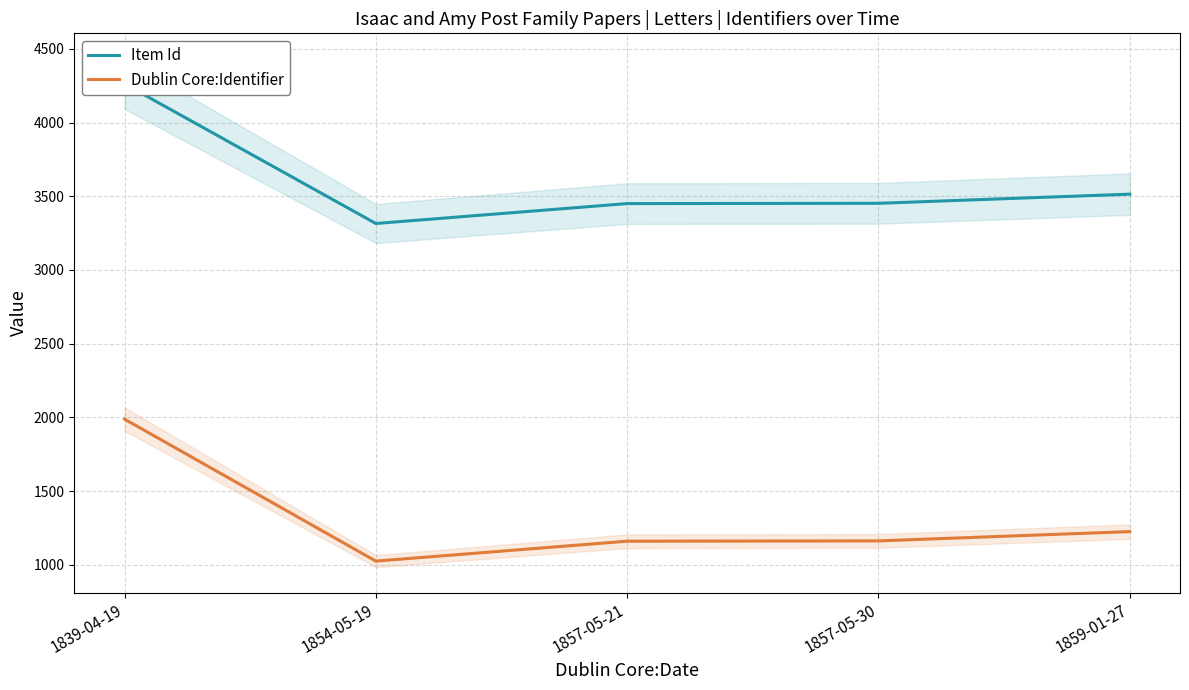

Reading left to right, transcribe all the data shown in this chart.

Item Id: 4262	3315	3450	3452	3514
Dublin Core:Identifier: 1988	1025	1160	1162	1225